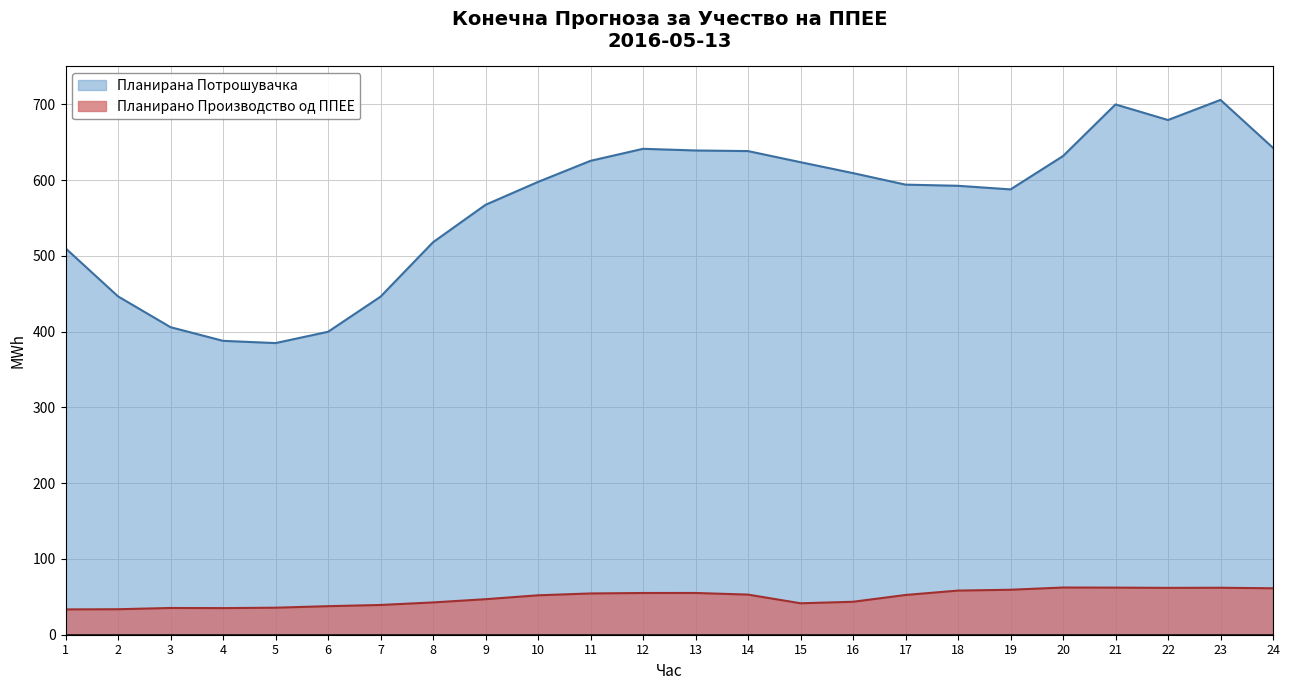

Where is Планирана Потрошувачка nearest to the value 545?

9